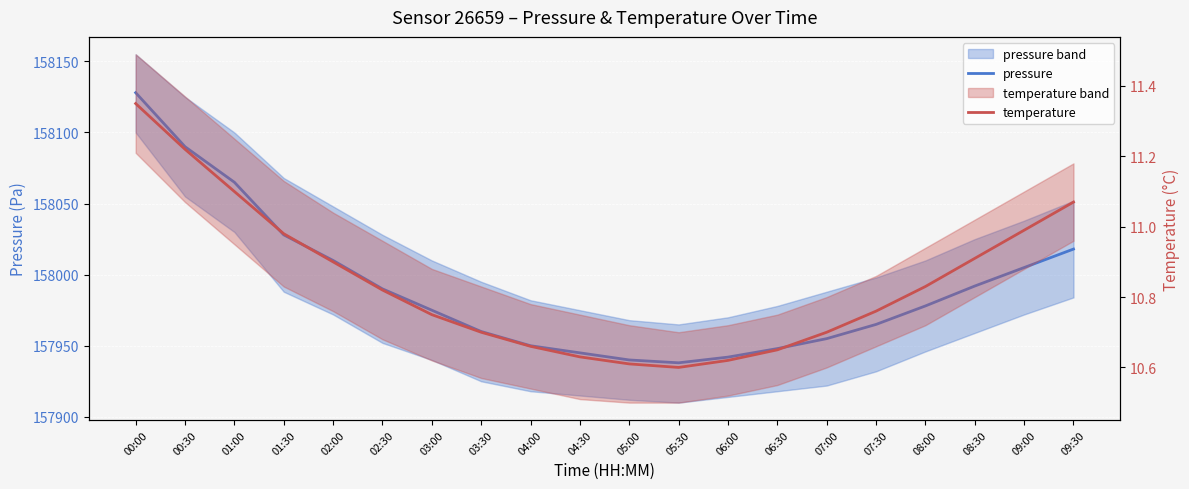

What is the smallest value displayed?

10.6